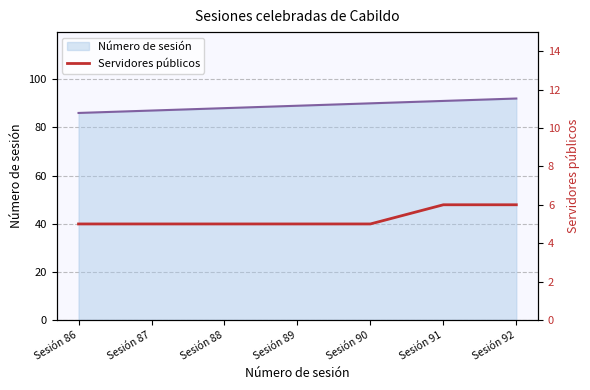

At which label is the value closest to 5?

Sesión 86